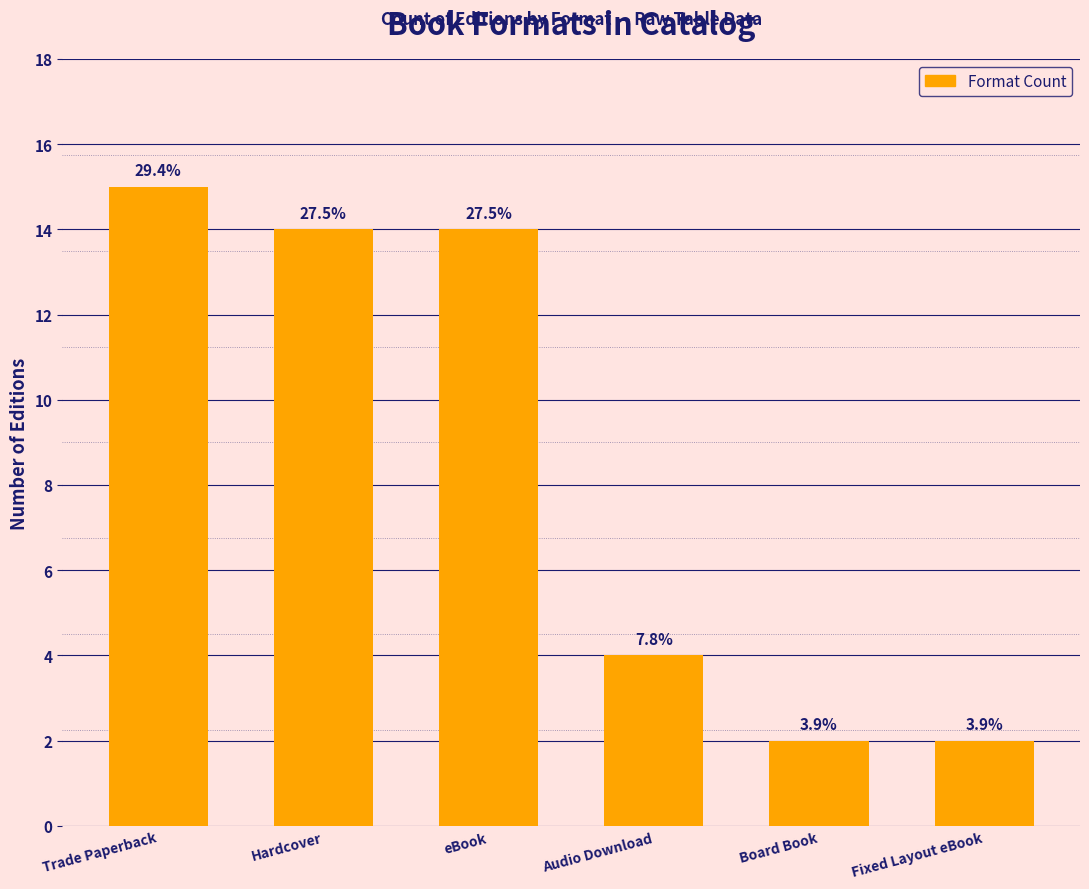

What is the label of the 4th bar from the right?

eBook